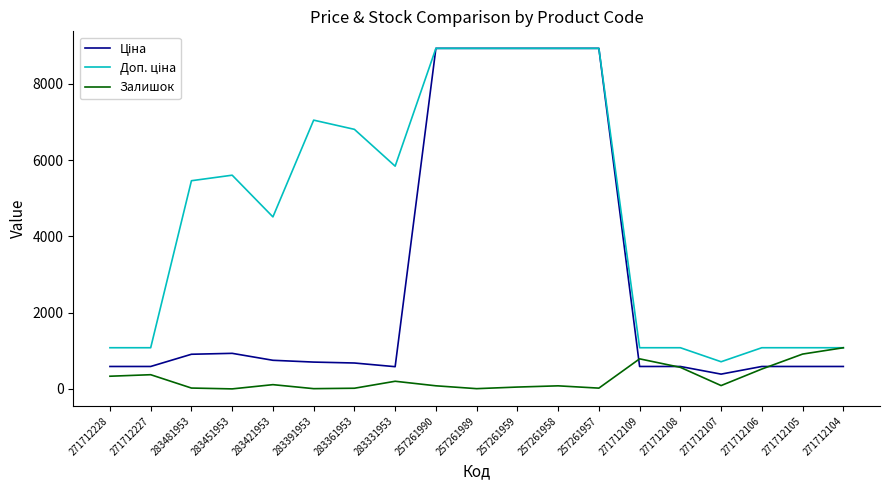

What is the spread (max minus min) of values at 271712108?

514.7